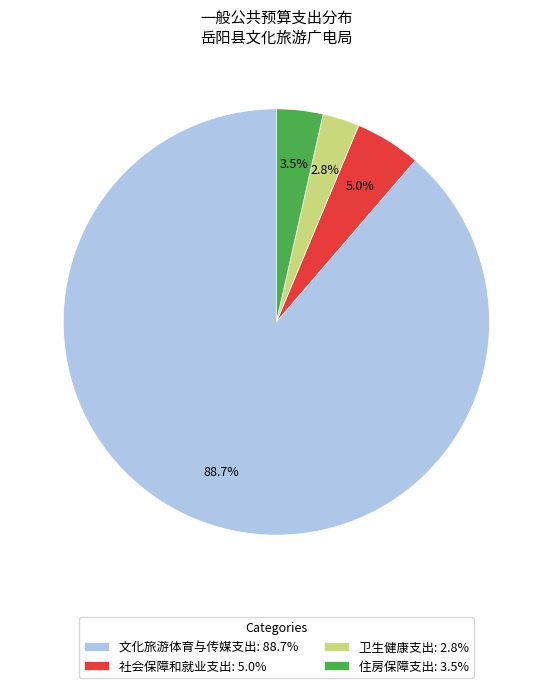

How many slices are in this pie chart?

4